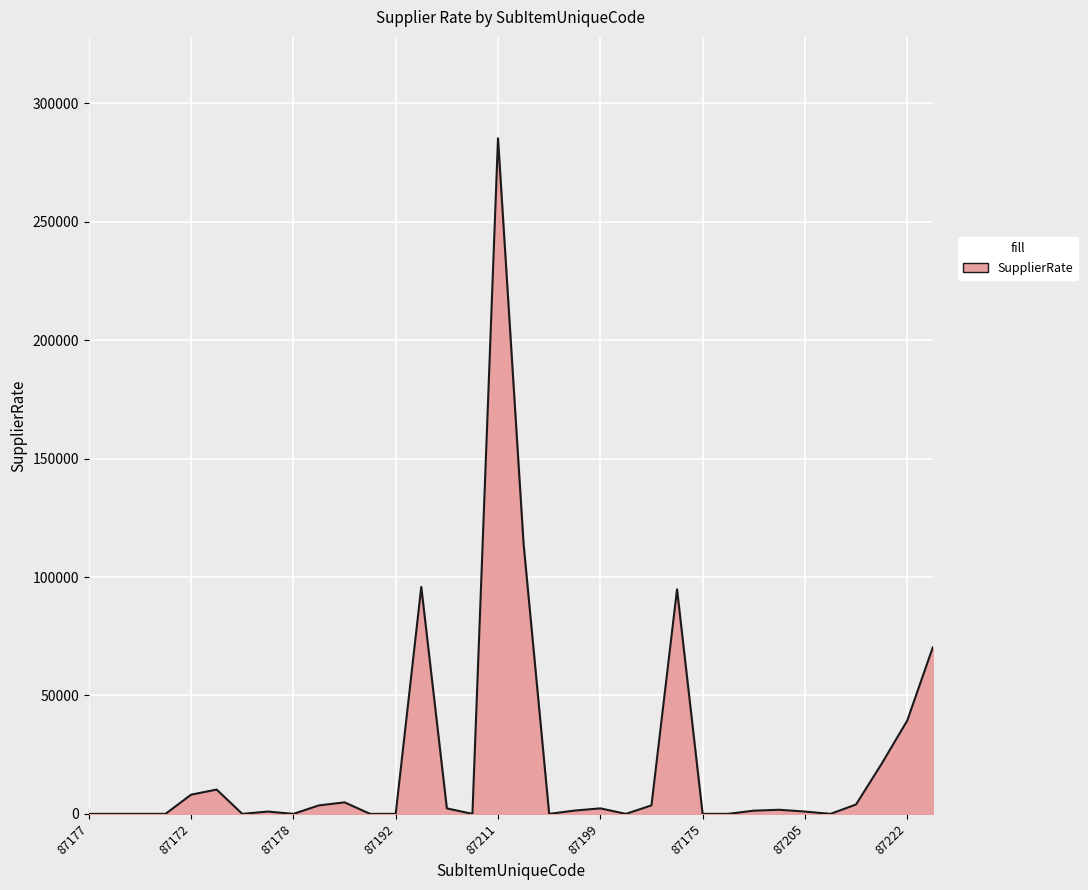

What is the greatest value displayed?

285270.0